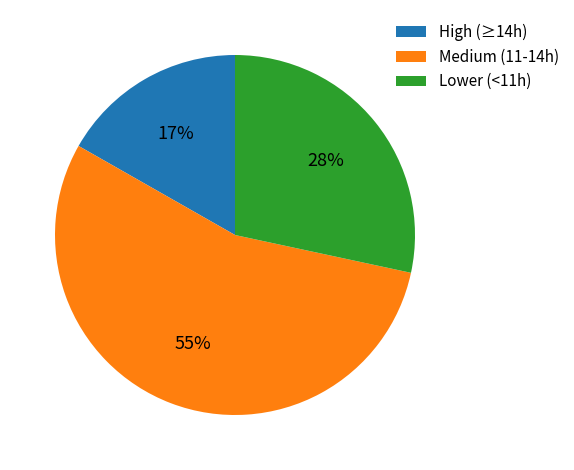

How many slices are in this pie chart?

3